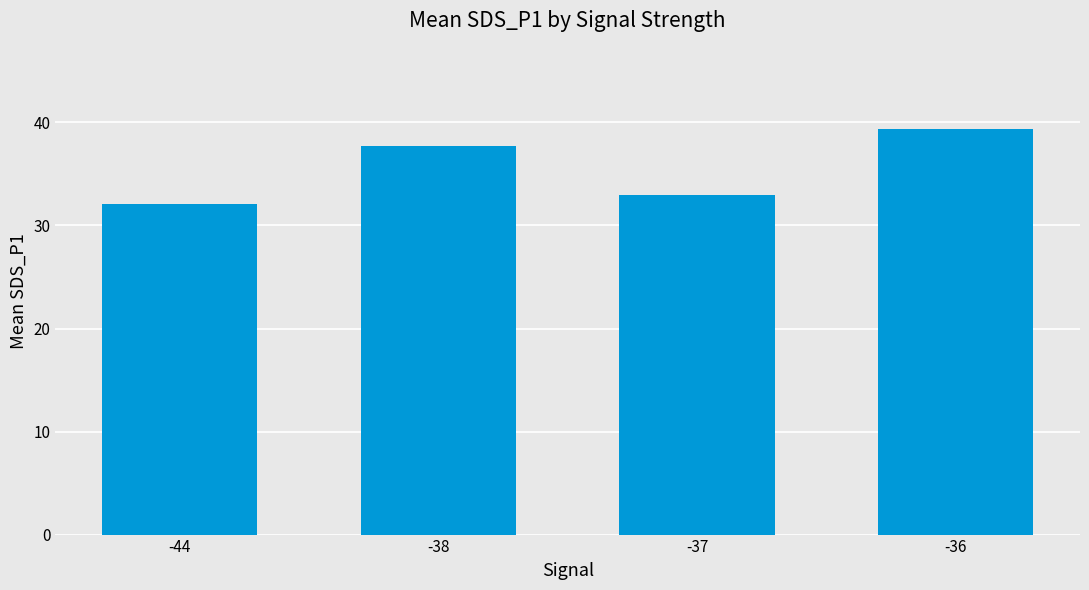

How many bars are there in total?

4